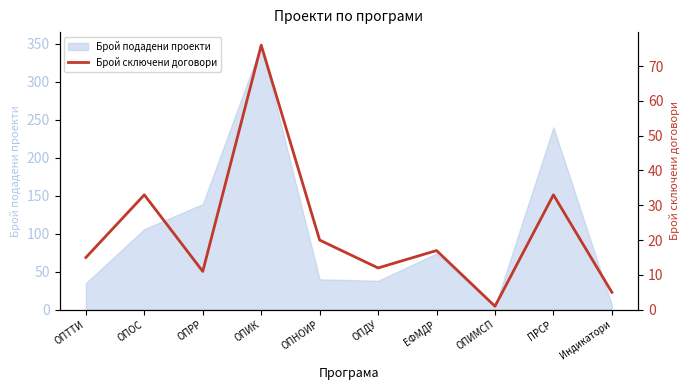

Which has a higher value, ОПНОИР or ОПИК?

ОПИК